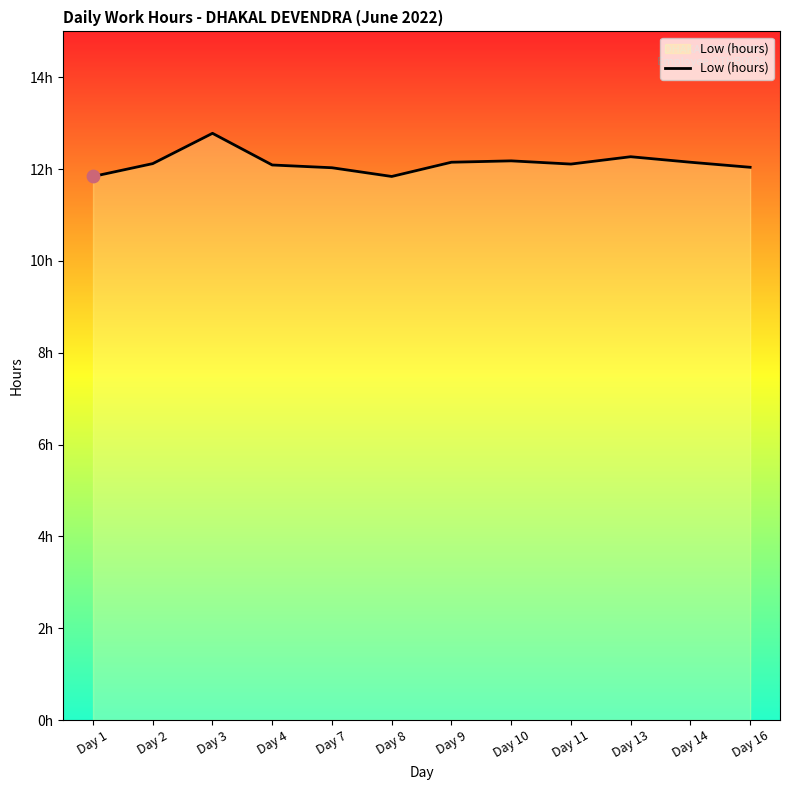

Does the chart have visible grid lines?

No